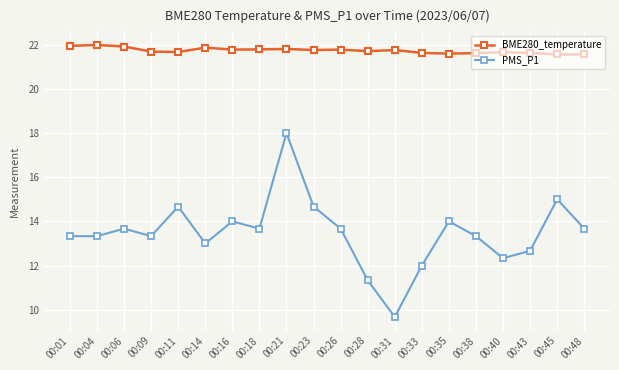

What is the sum of all BME280_temperature values?

434.7